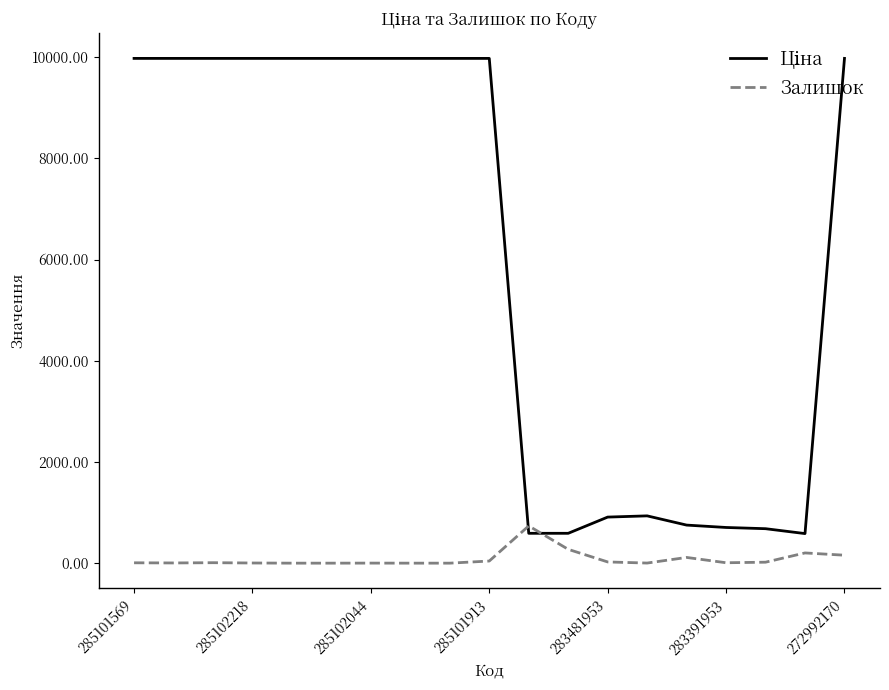

What is the maximum value shown in the chart?

9975.0